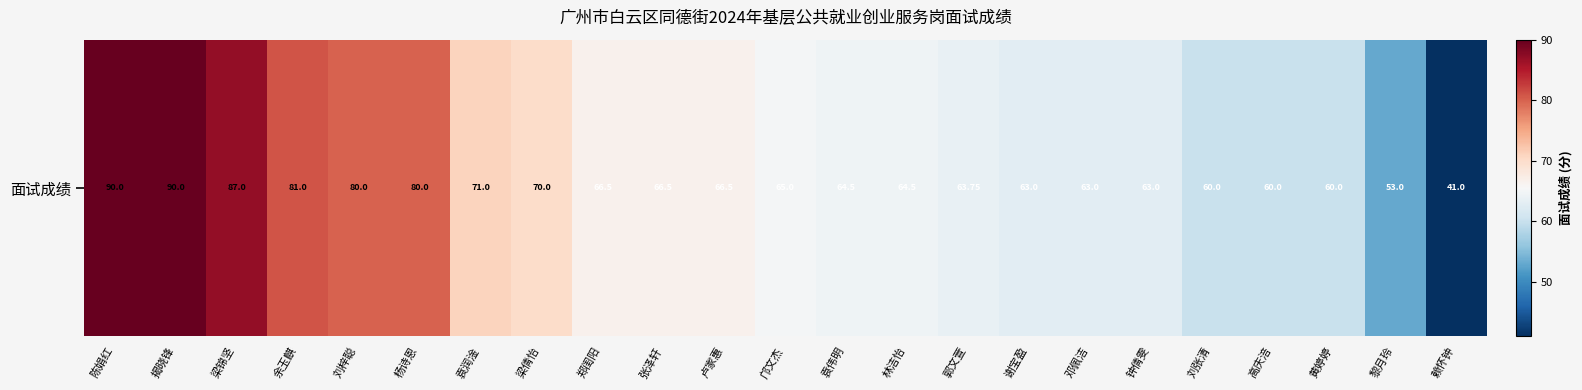

List the labels in order of value, largest first.

陈娟红, 揭晓锋, 梁锦坚, 余玉麒, 刘梓聪, 杨诗恩, 袁润淦, 梁倩怡, 郑闺阳, 张泽轩, 卢家惠, 邝文杰, 袁伟明, 林洁怡, 郭文萱, 谢宝盈, 邓佩洁, 钟倩雯, 刘张清, 高庆涪, 黄婷婷, 黎月玲, 赖怀钟